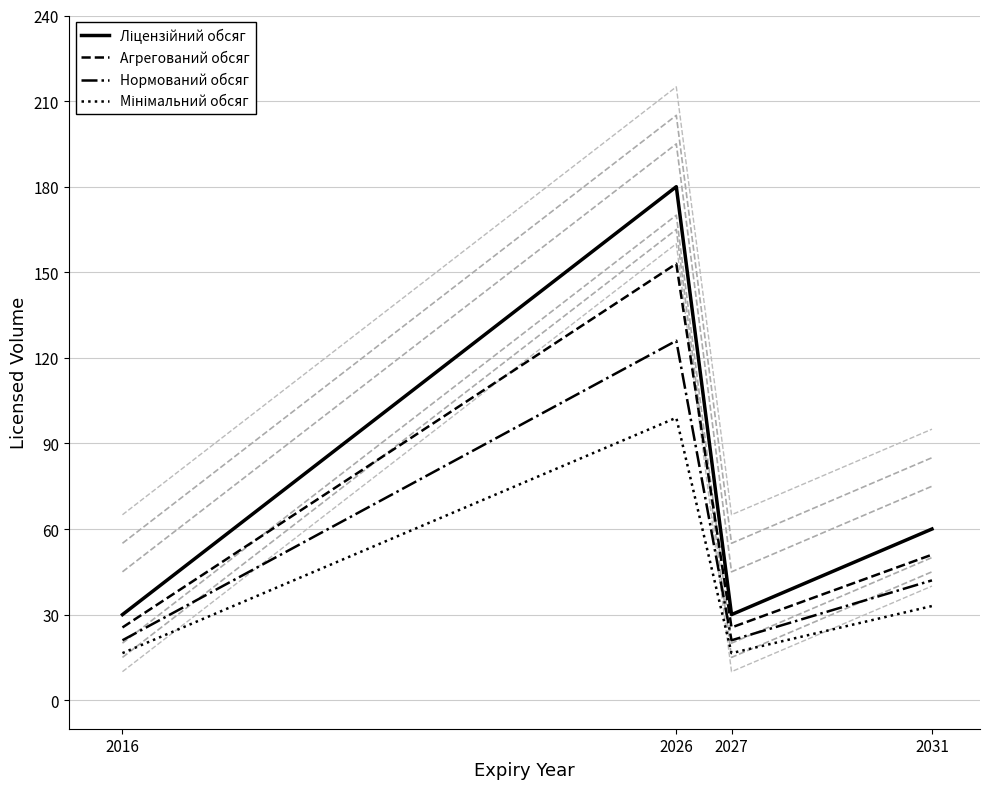

The value of Нормований обсяг at 2026 is 126.0. True or false?

True